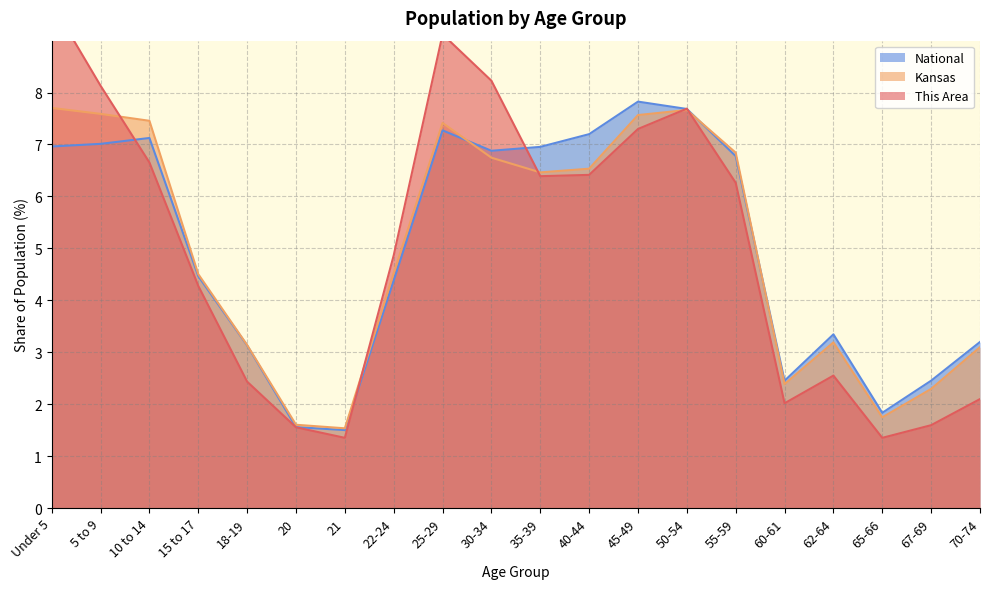

True or false: This Area and Kansas cross at least once.

True